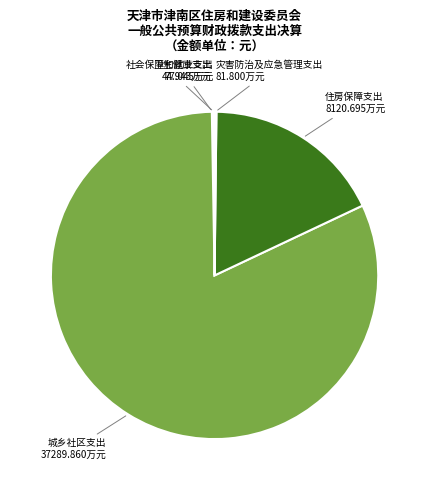

Does any single category account for the majority?

Yes